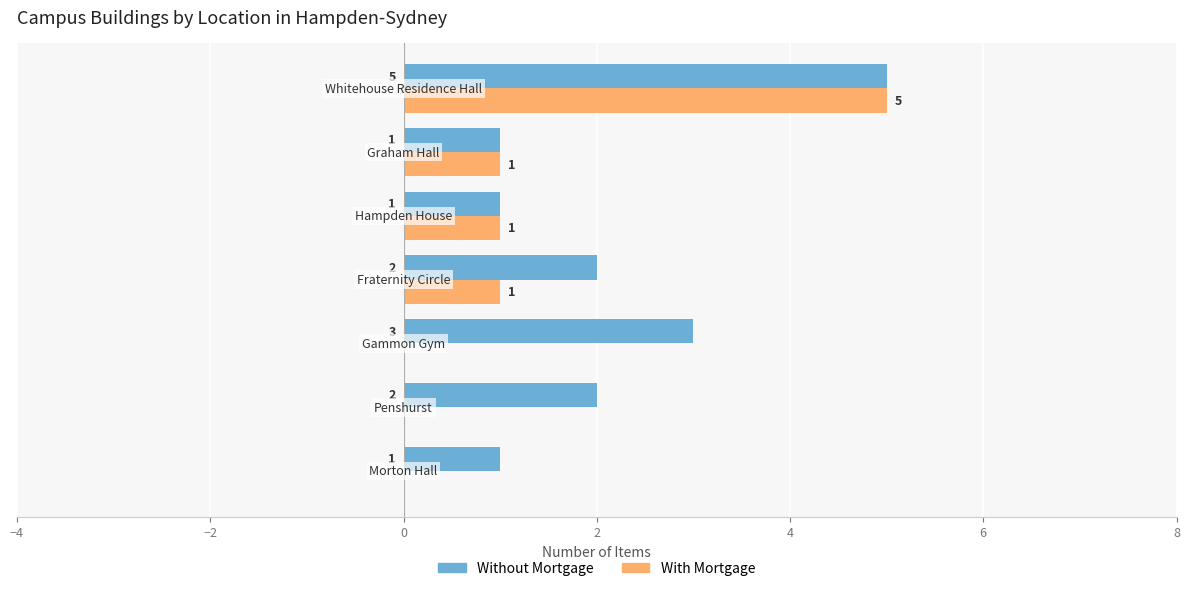

Which series has the largest total across all categories?

Without Mortgage